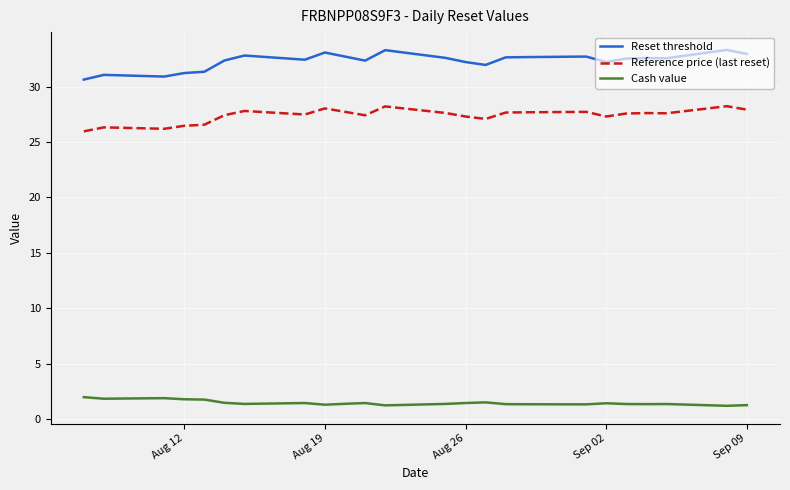

Which series has the largest range (max minus min)?

Reset threshold